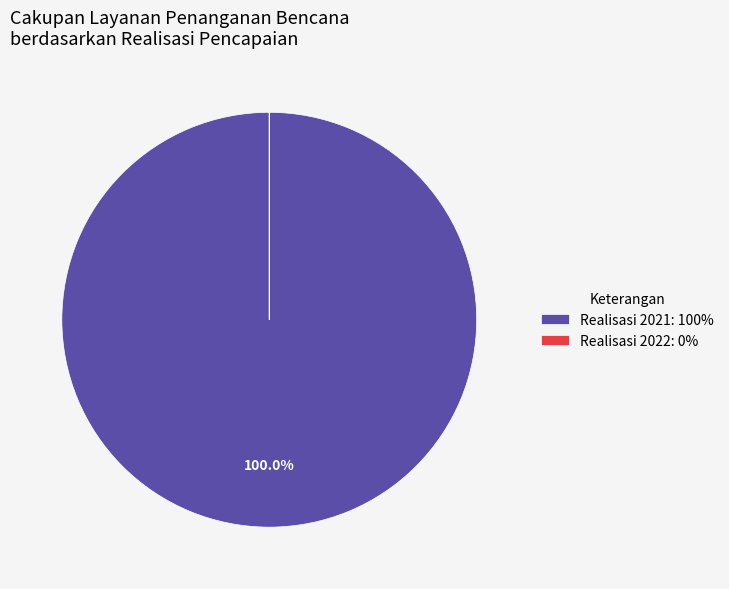

Is there any slice that represents more than half of the pie?

Yes